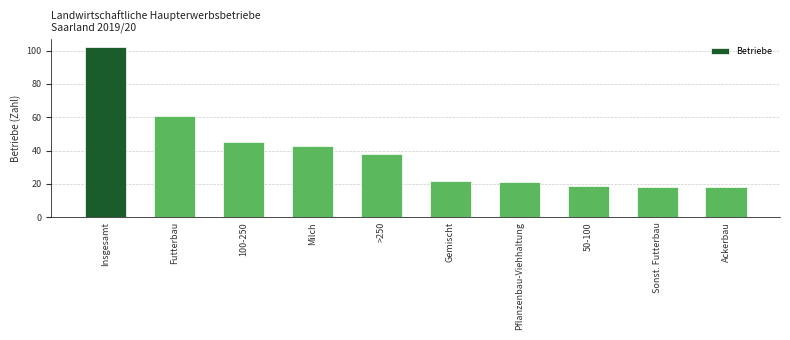

Reading left to right, what are all the values shown in this chart?

Insgesamt=102	Futterbau=61	100-250=45	Milch=43	>250=38	Gemischt=22	Pflanzenbau-Viehhaltung=21	50-100=19	Sonst. Futterbau=18	Ackerbau=18